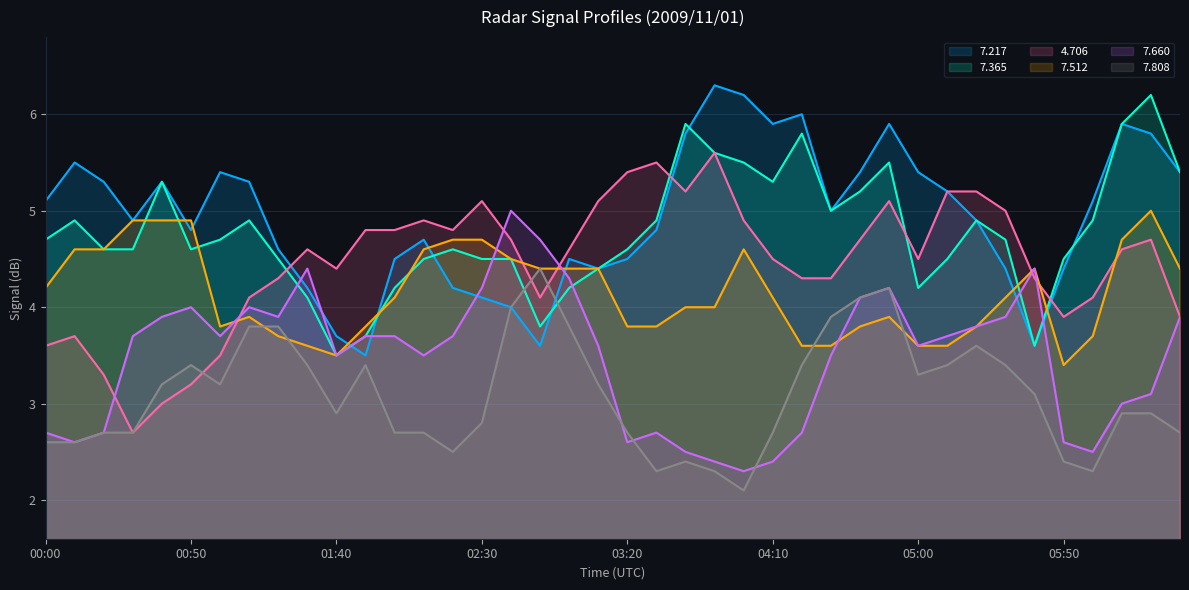

At which label does 7.808 first exceed 3?

00:40